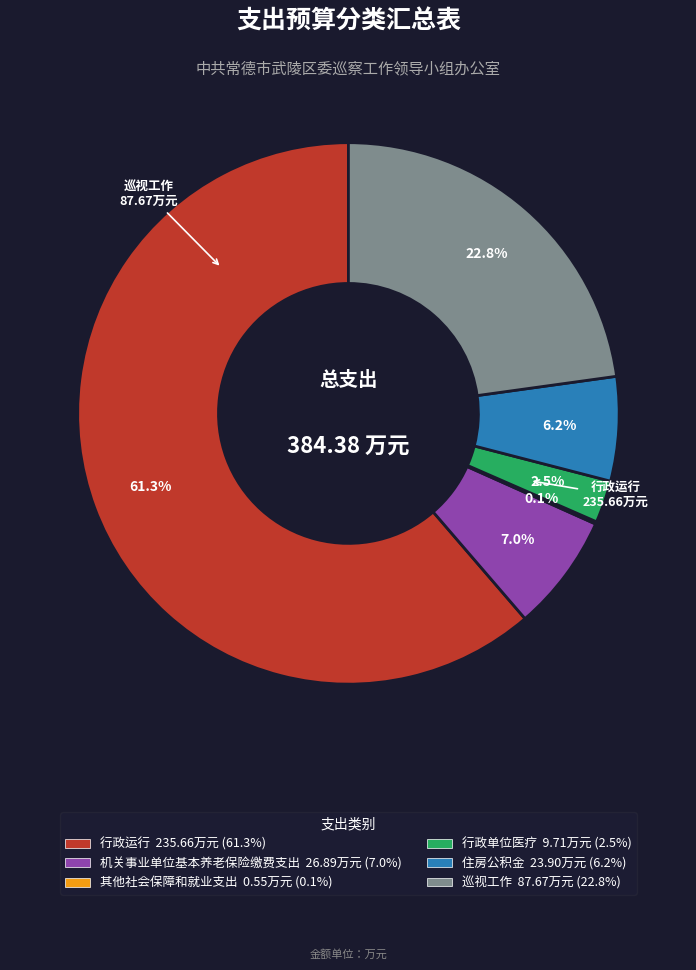

Which slice is the largest?

行政运行